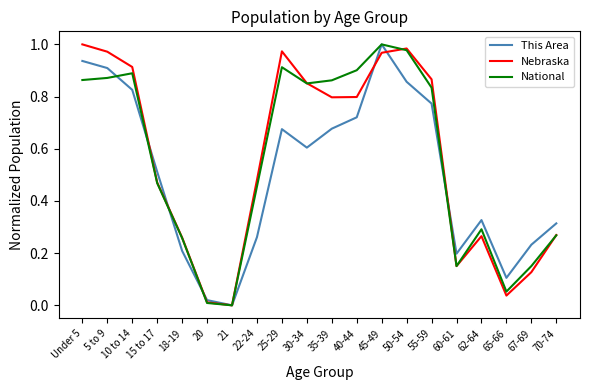

At which category is the sum across all series the highest?

45-49